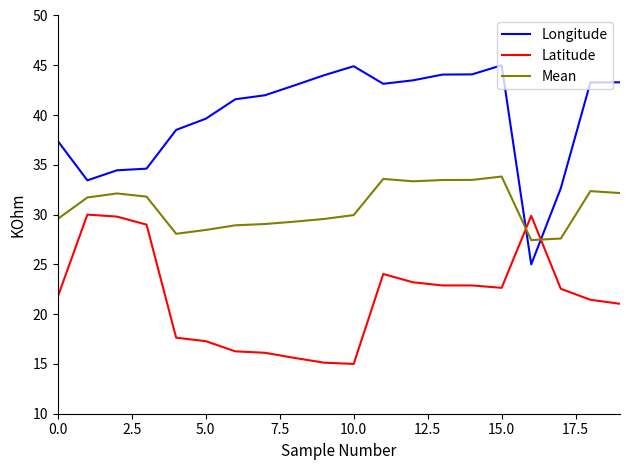

Which series has the largest range (max minus min)?

Longitude